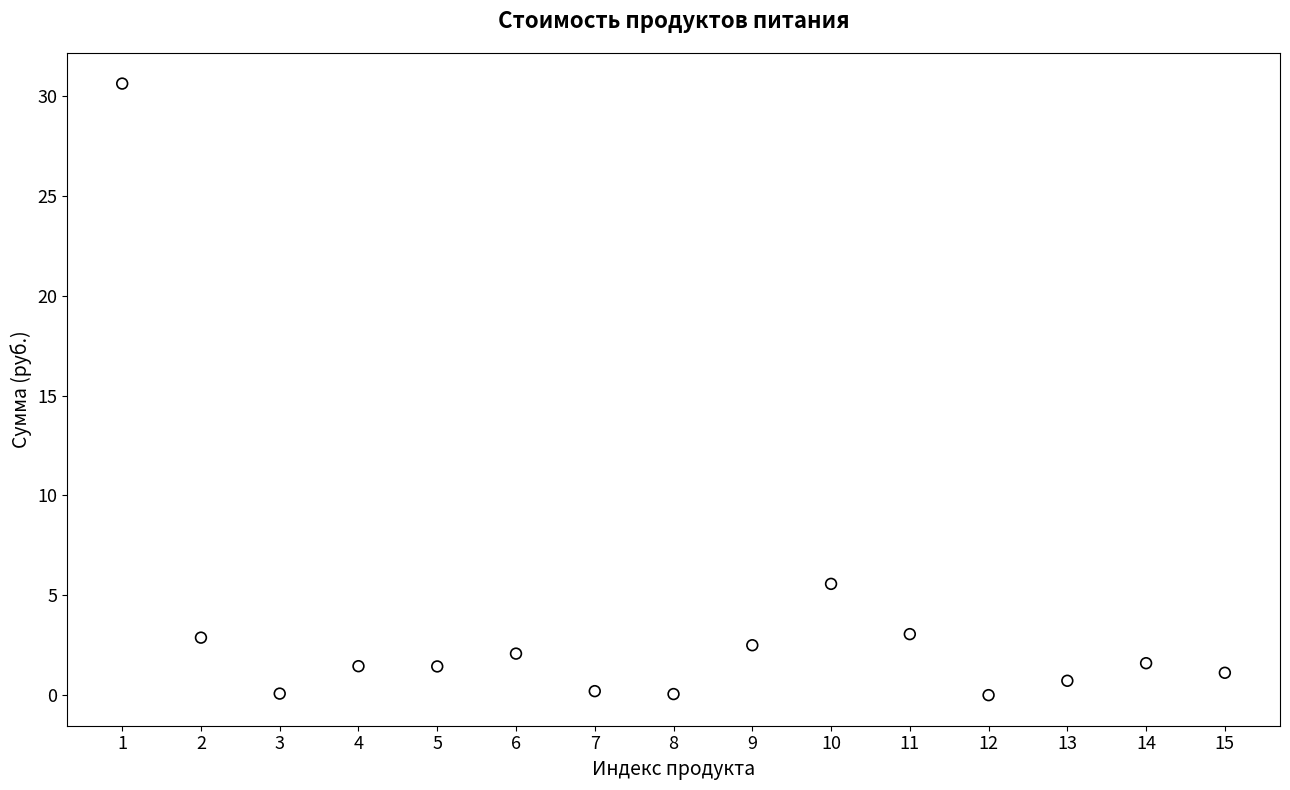

What Y value in the scatter plot is closest to 15?

5.6